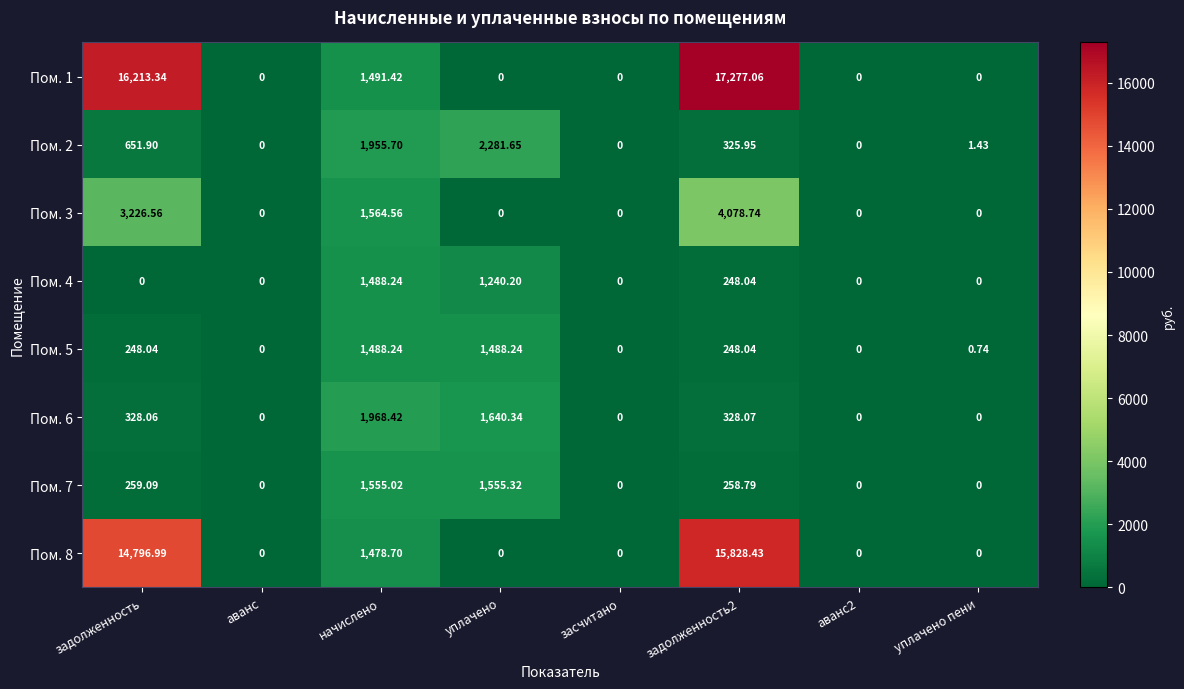

Is the value of Пом. 3 at аванс greater than the value of Пом. 6 at начислено?

No